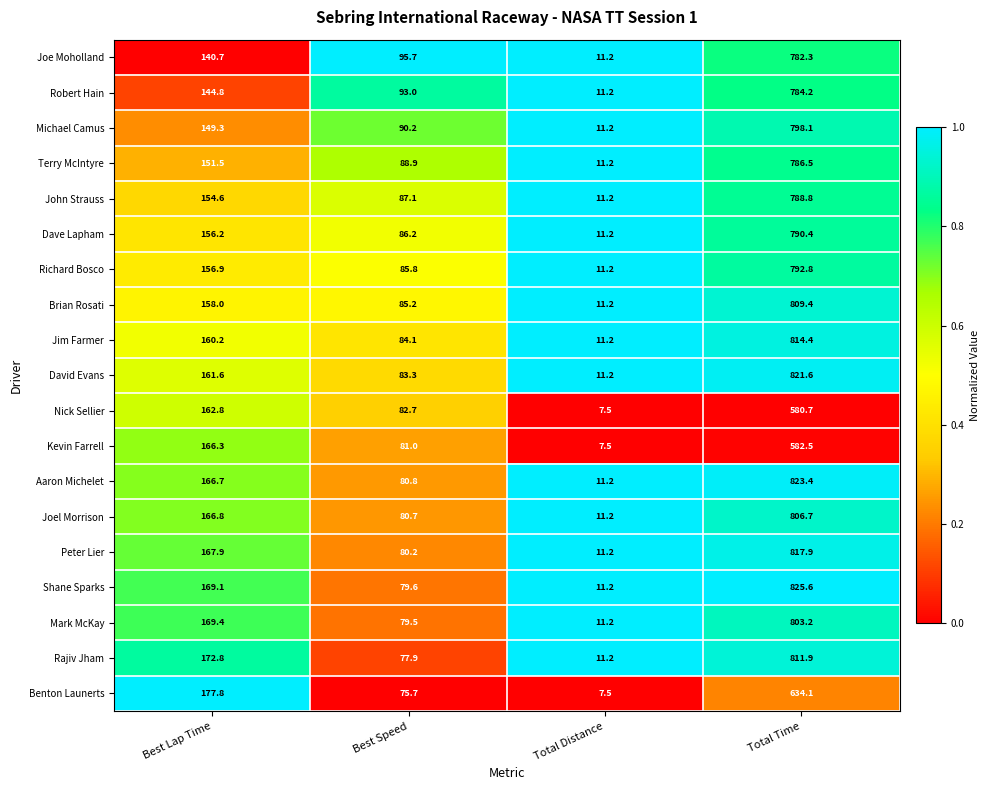

Between Best Lap Time and Total Time, which series saw the biggest shift?

David Evans